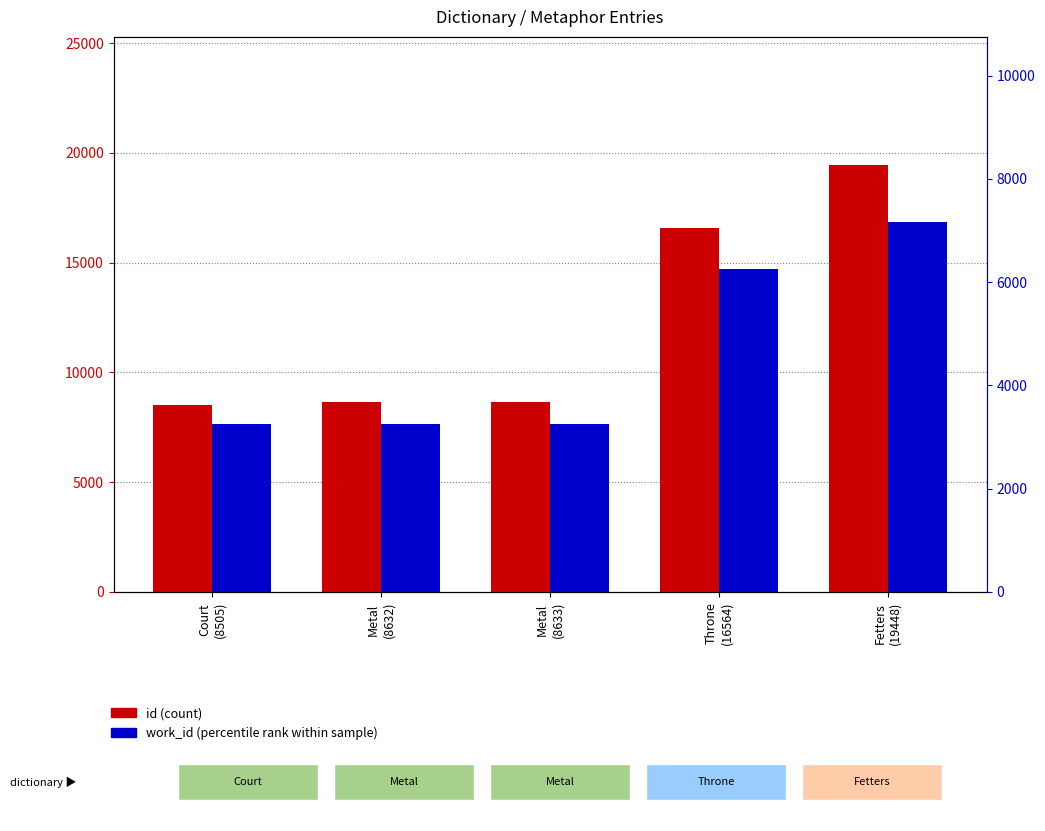

What is the difference between the second highest and minimum values in the id series?

8059